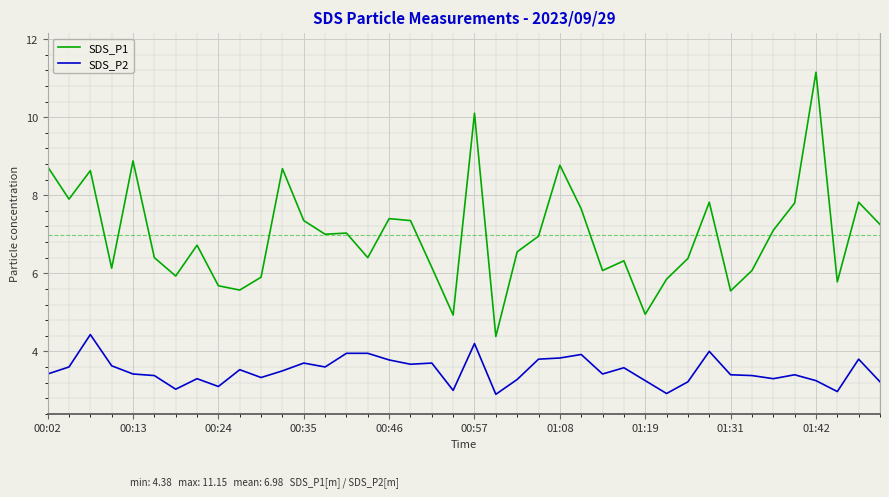

What is the highest value of the SDS_P2 series?

4.4